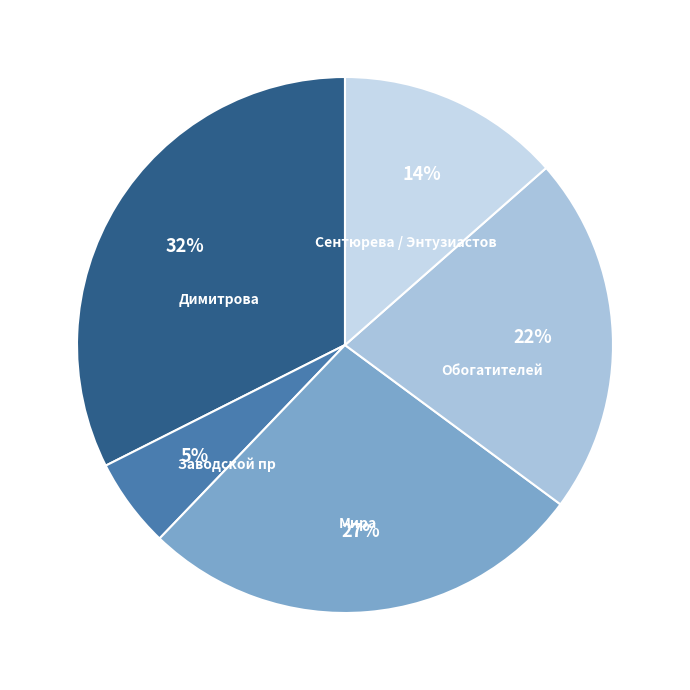

To the nearest percent, what is the average slice percentage?

20%